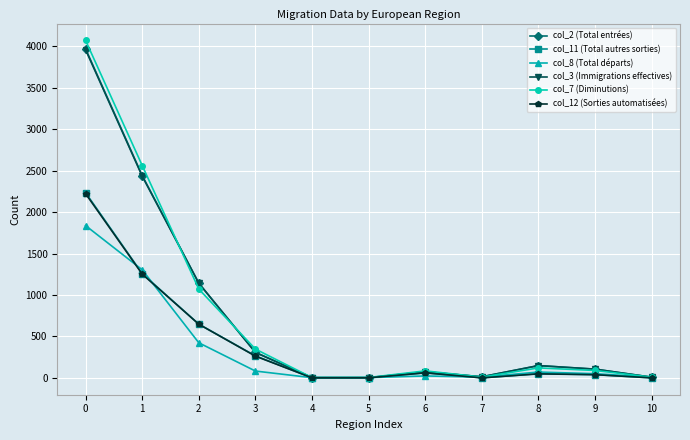

True or false: col_12 (Sorties automatisées) has more than 0 interior local peaks.

True